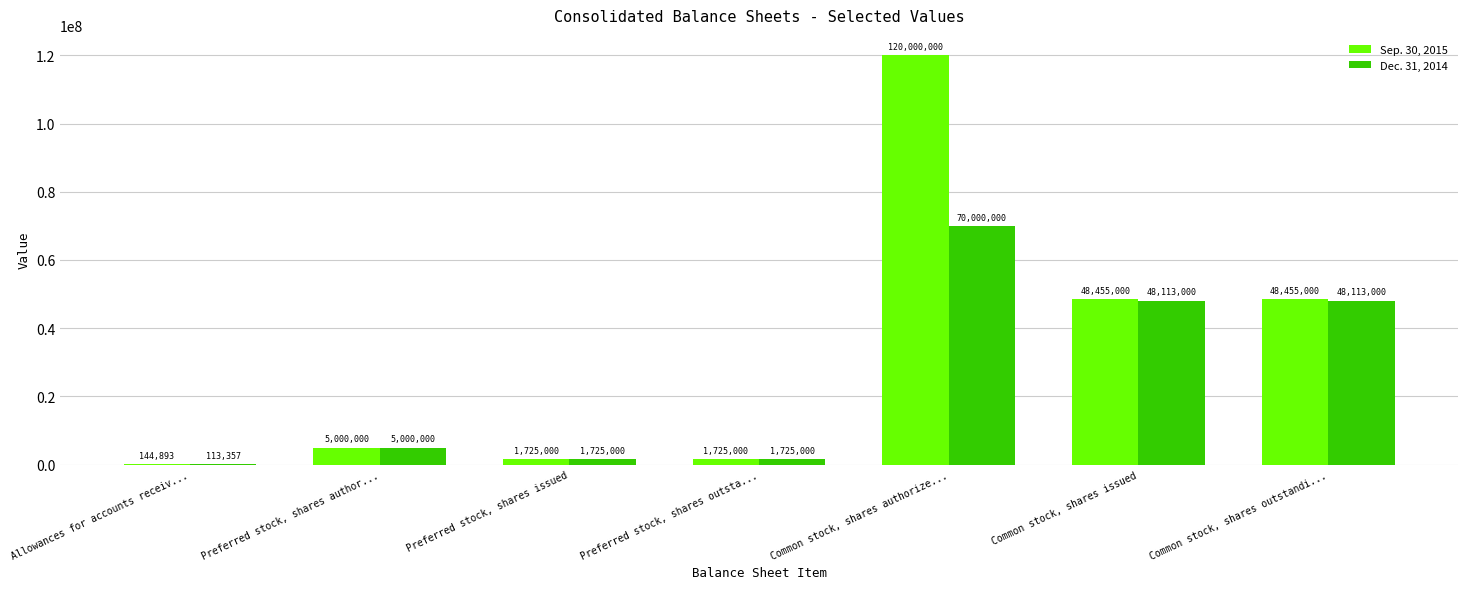

The value of Dec. 31, 2014 at Common stock, shares outstandi... is 48113000. True or false?

True